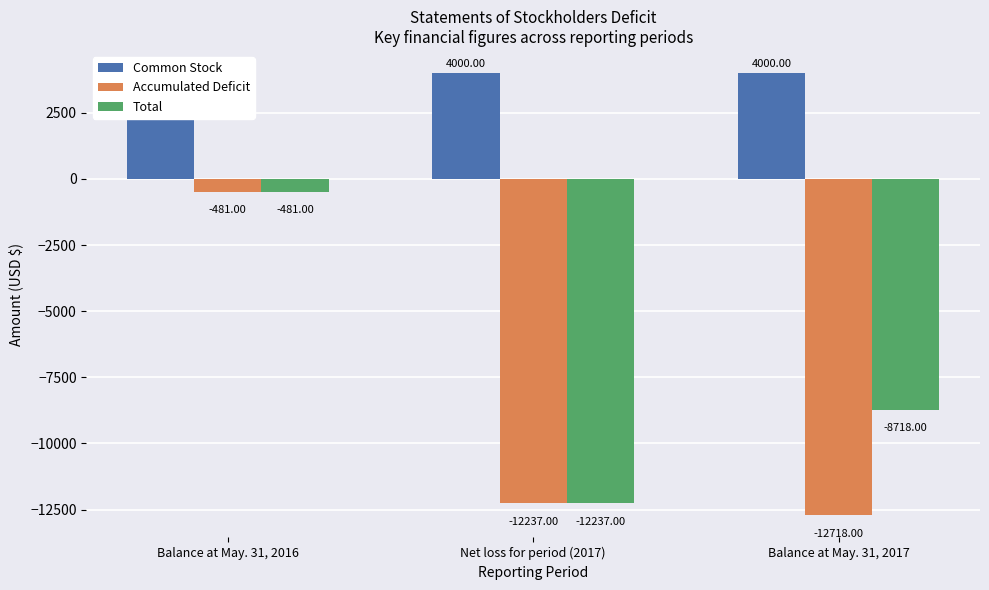

Which has a higher value, Net loss for period (2017) or Balance at May. 31, 2017?

Net loss for period (2017)